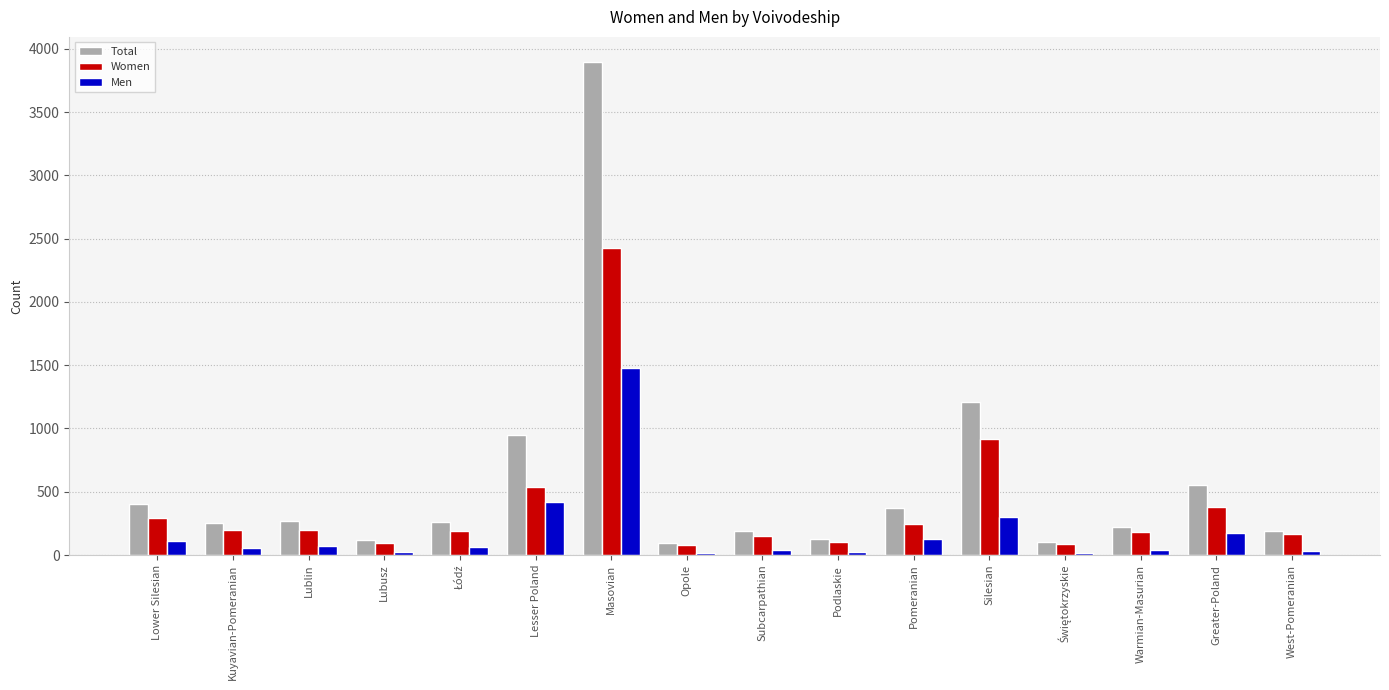

What is the greatest value displayed?

3899